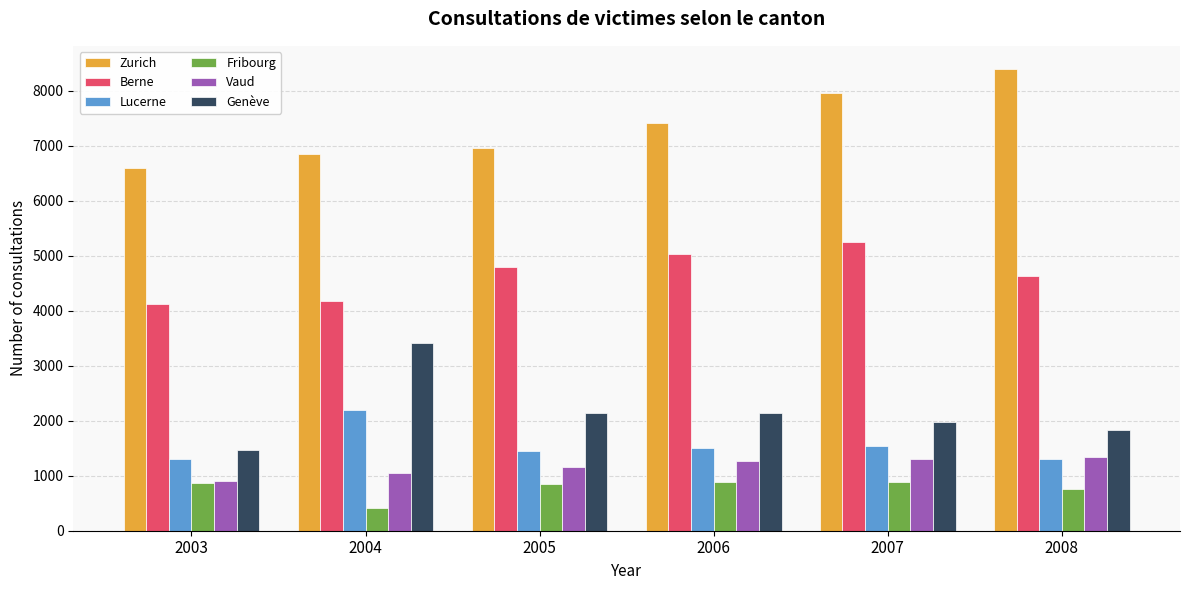

Which category has the lowest value across all series?

2004